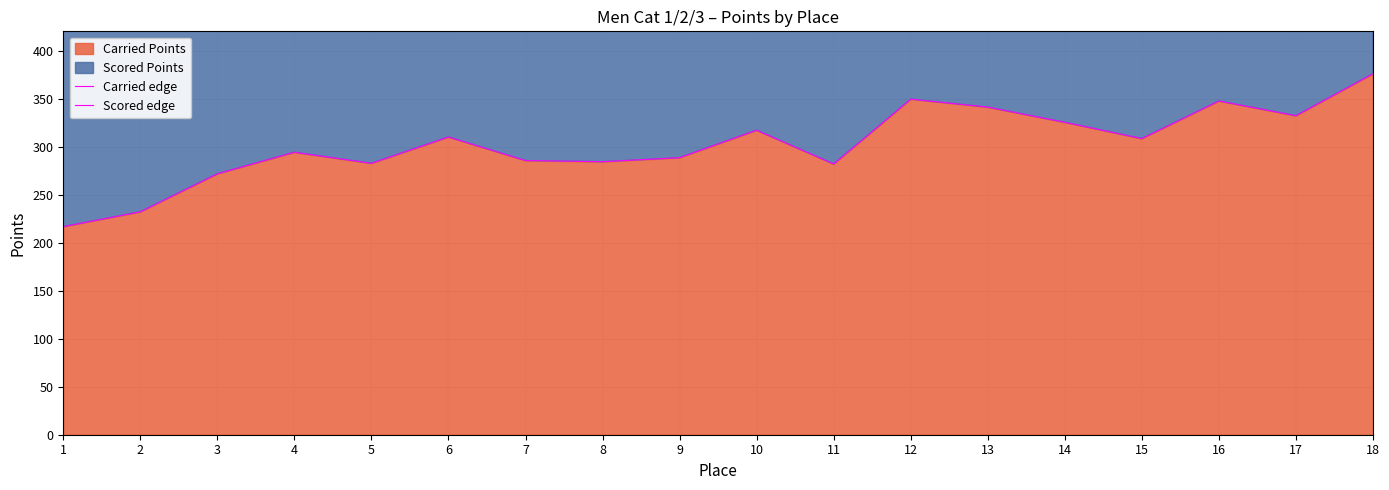

How many data points in Carried edge are above 308?

9